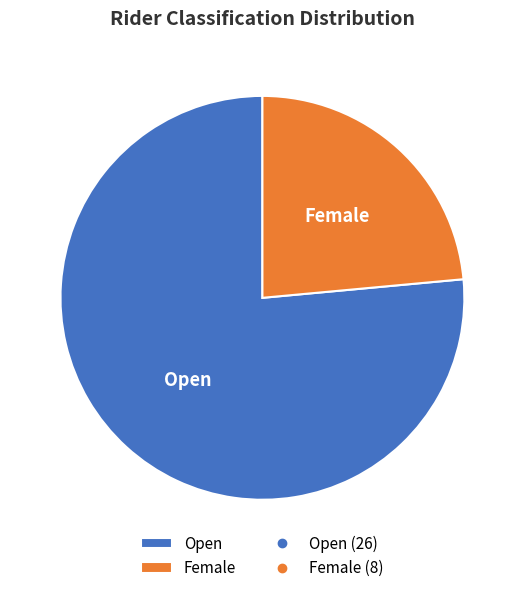

Combined, do Female and Open account for over 50%?

Yes